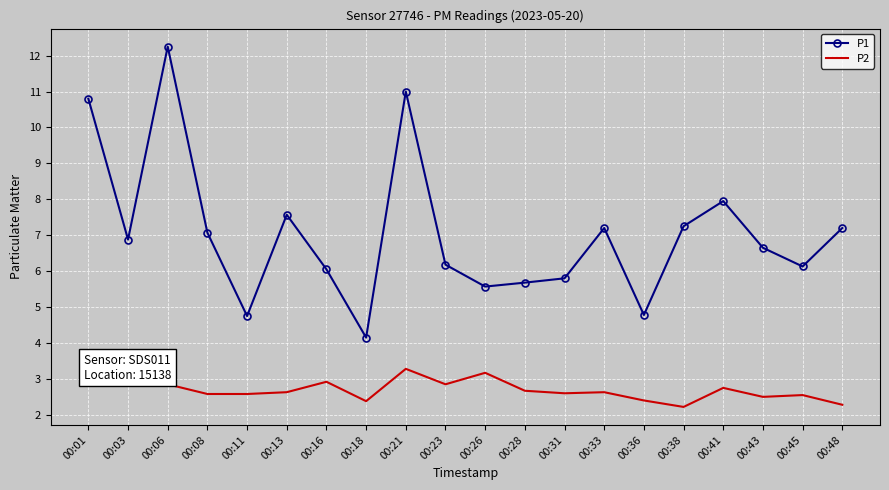

Is it true that P2 equals 2.6 at 00:08?

True